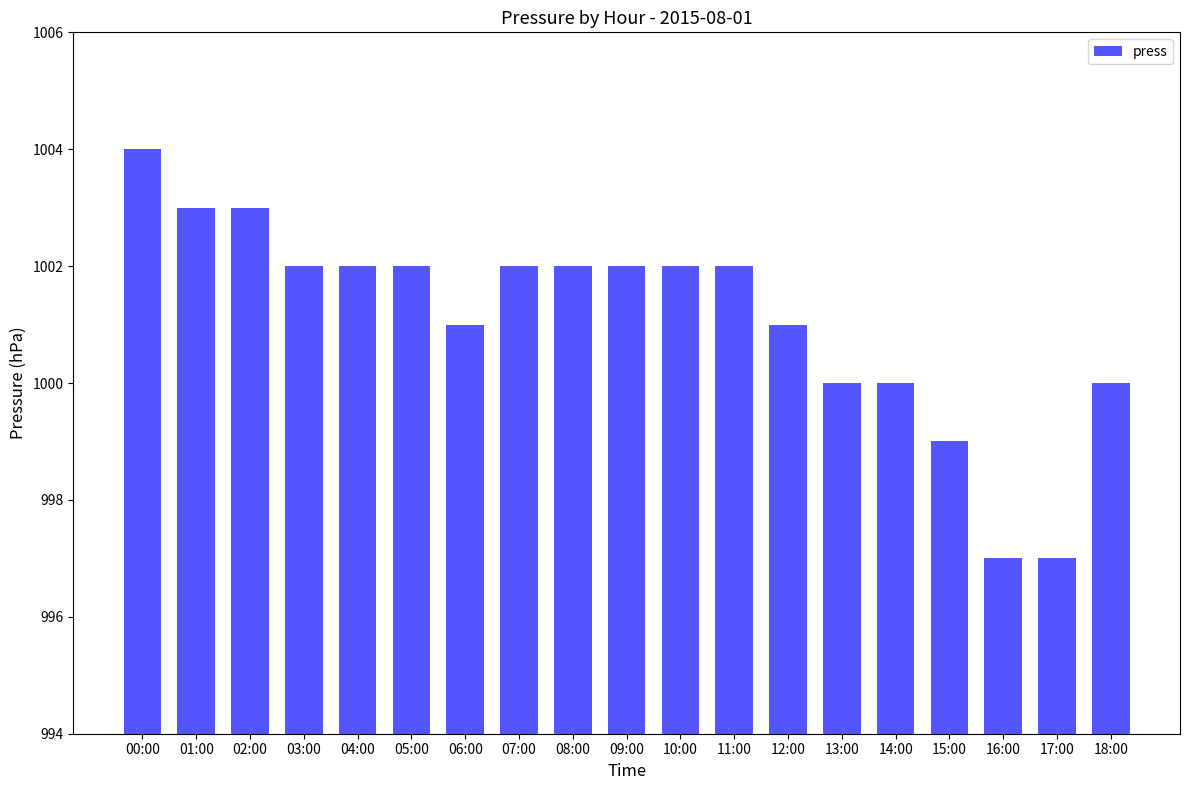

How many values are below 1002?

8